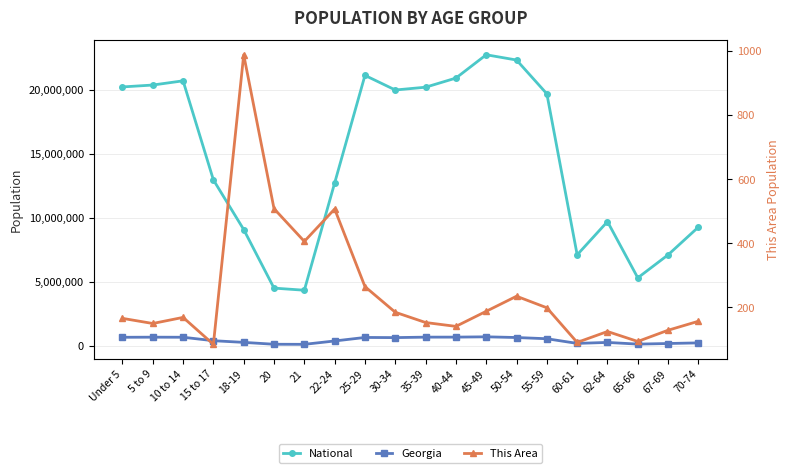

How many lines are shown in the chart?

3